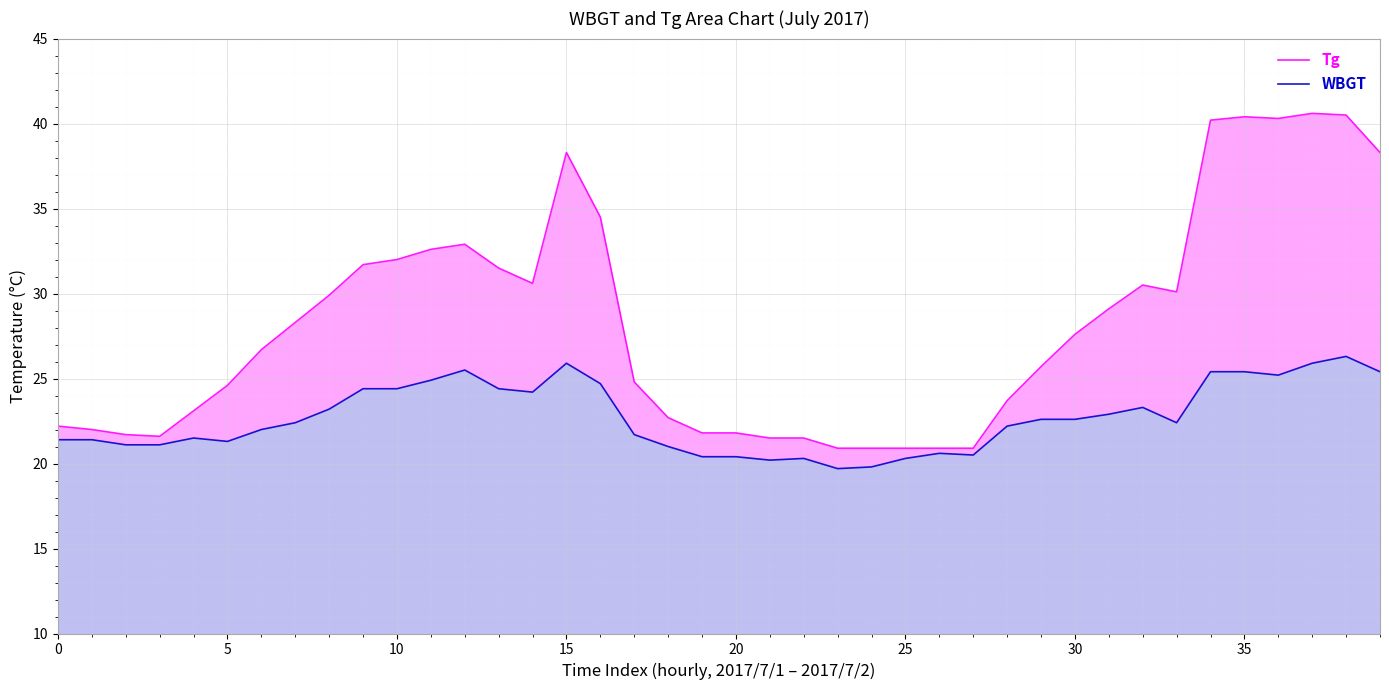

In WBGT, how many points are lower than both neighbors (excluding endpoints)?

7